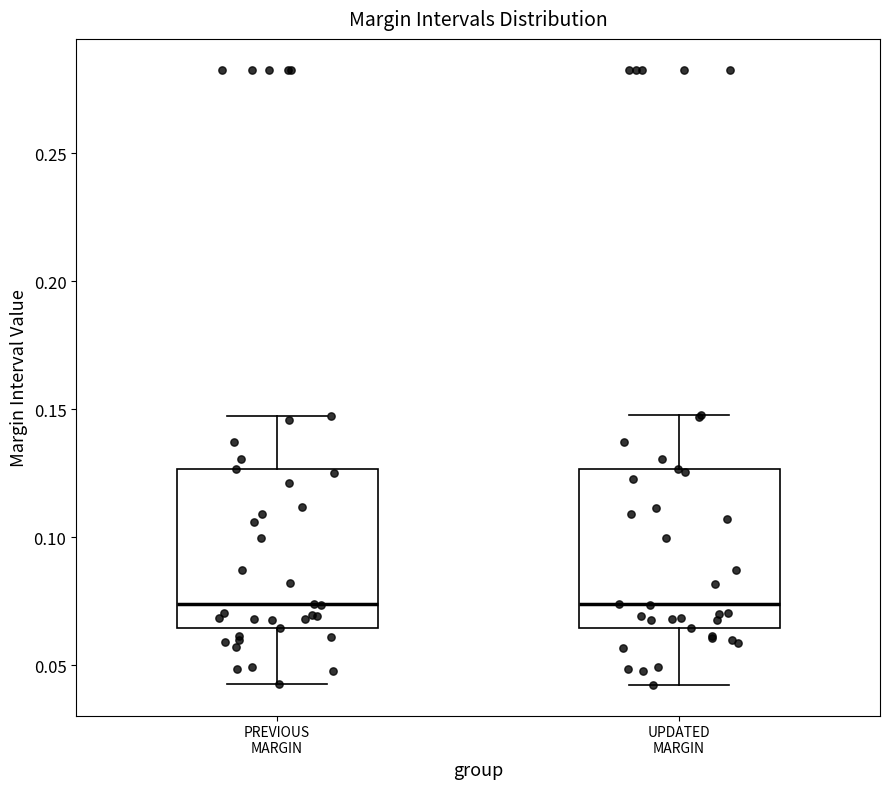

Reading left to right, transcribe this box plot: for each box, give where its median line is, the range the box spans, and where its two whiskers end, as read against the y-axis. The values are not printed on the chart, so give them approximately, as read against the axis.

PREVIOUS MARGIN: median 0.075, box 0.065 to 0.125, whiskers 0.045 to 0.145
UPDATED MARGIN: median 0.075, box 0.065 to 0.125, whiskers 0.040 to 0.150